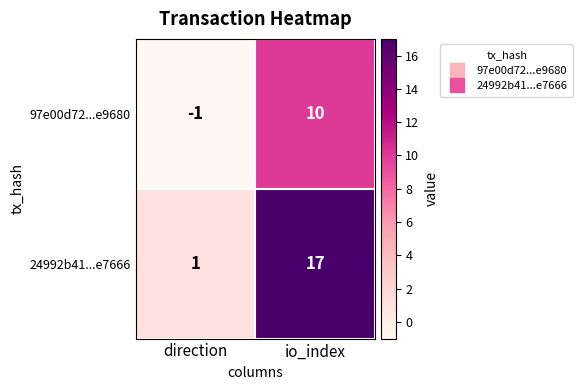

What is the spread (max minus min) of values at direction?

2